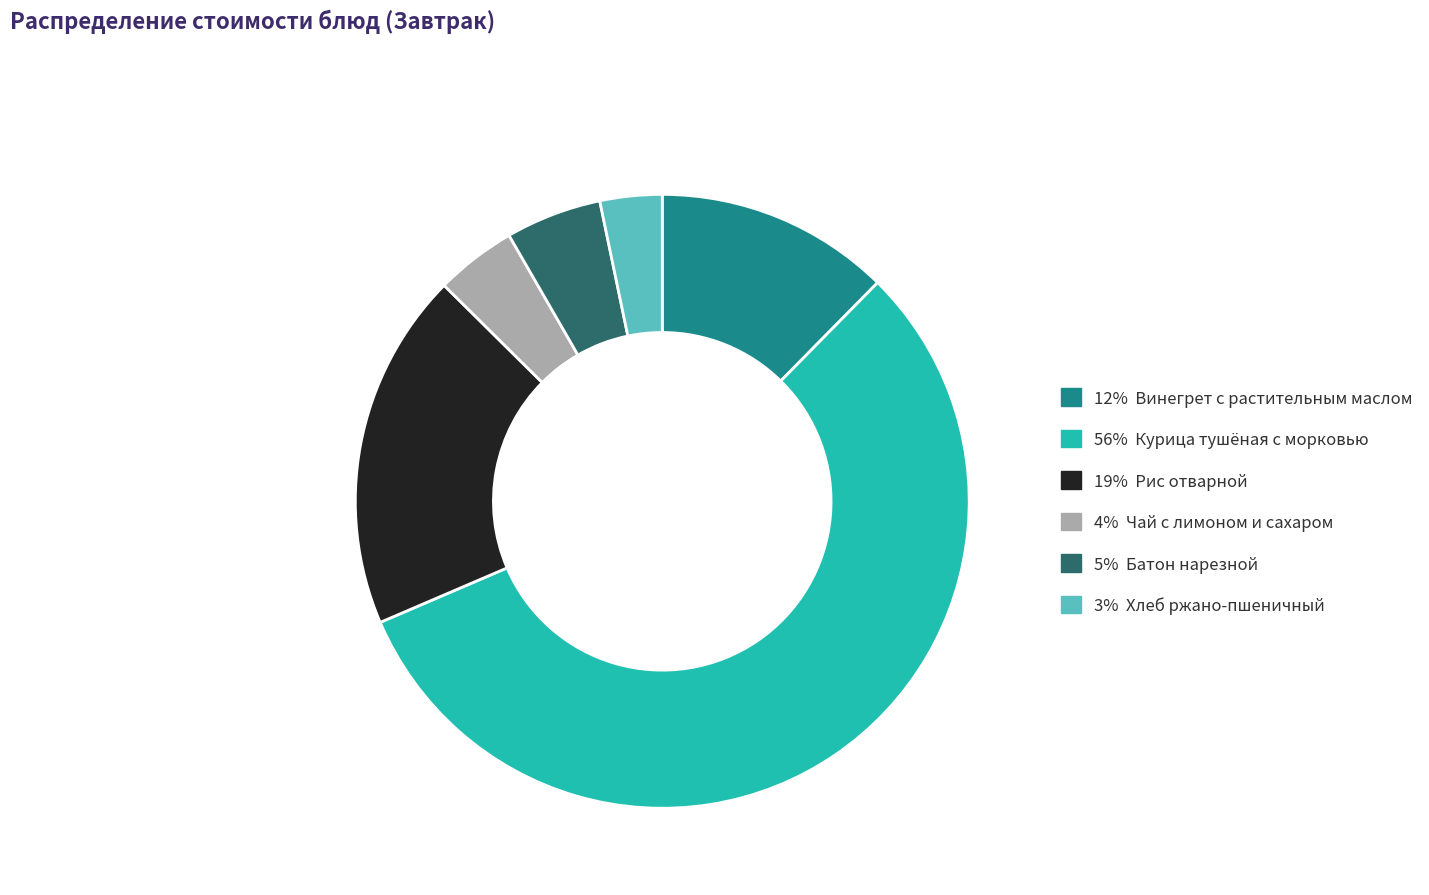

Does any single category account for the majority?

Yes